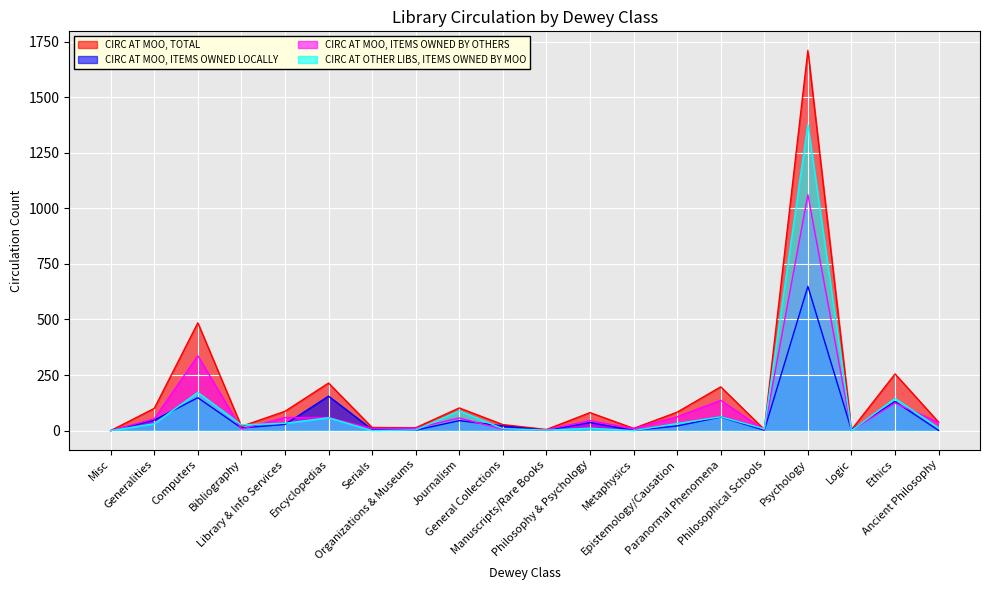

Count the number of categories in the chart.

20